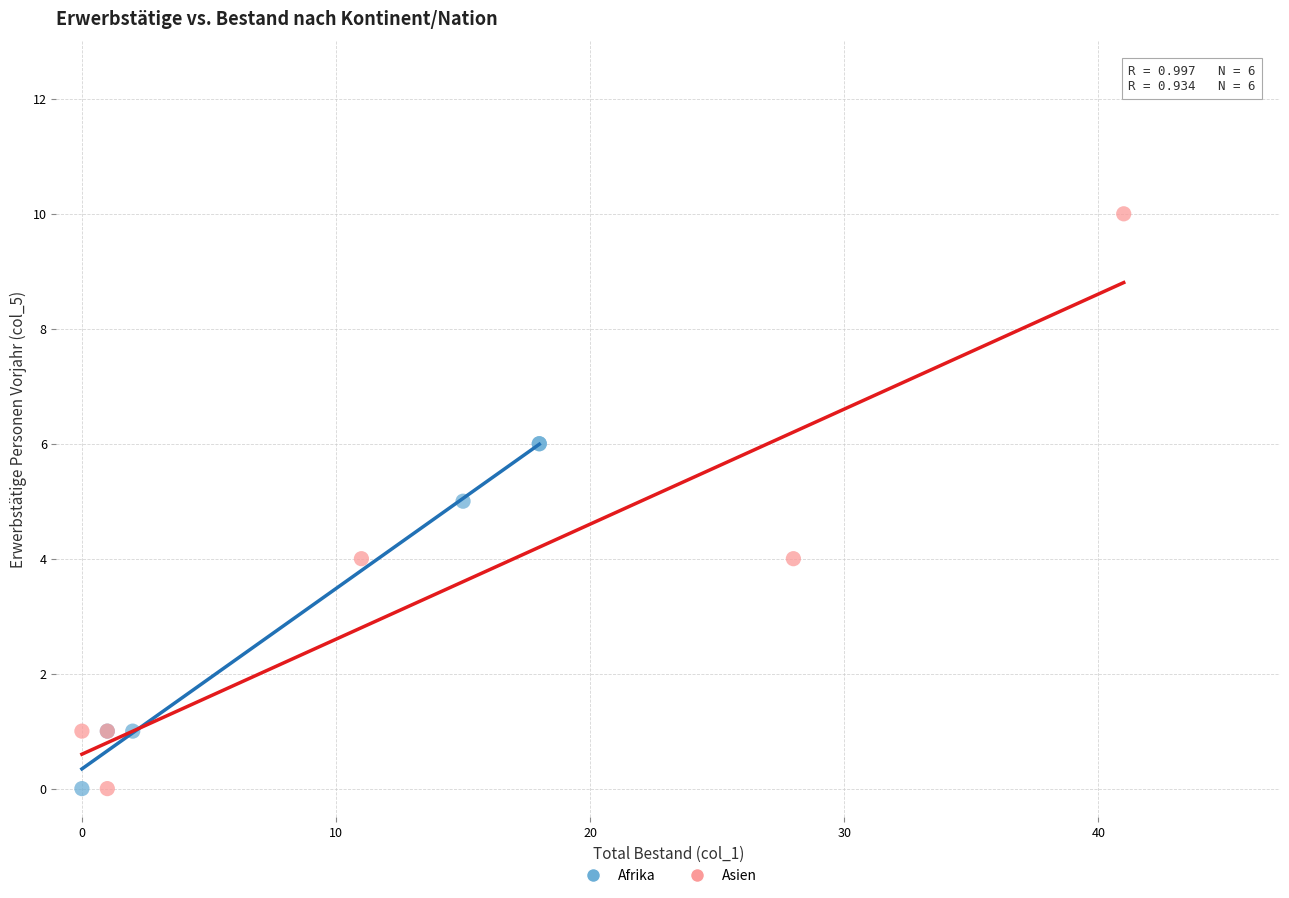

Which series has the largest Y range (max minus min)?

Asien